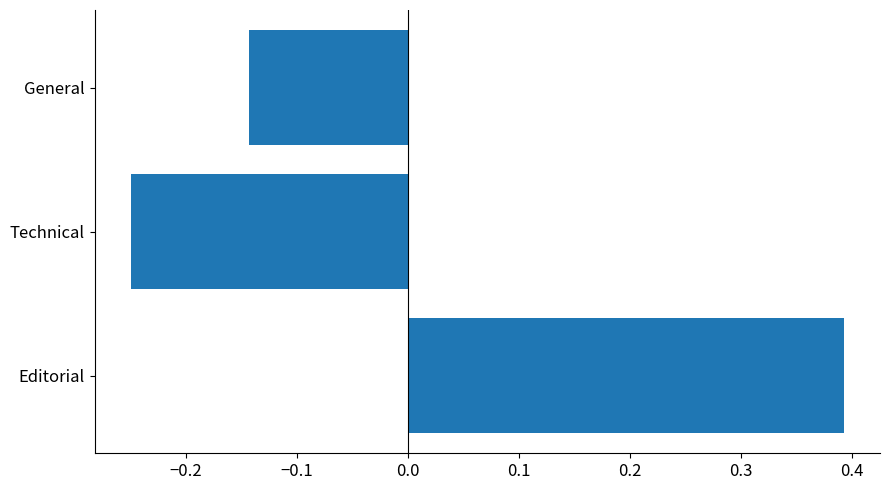

Which label corresponds to the largest value in the chart?

Editorial